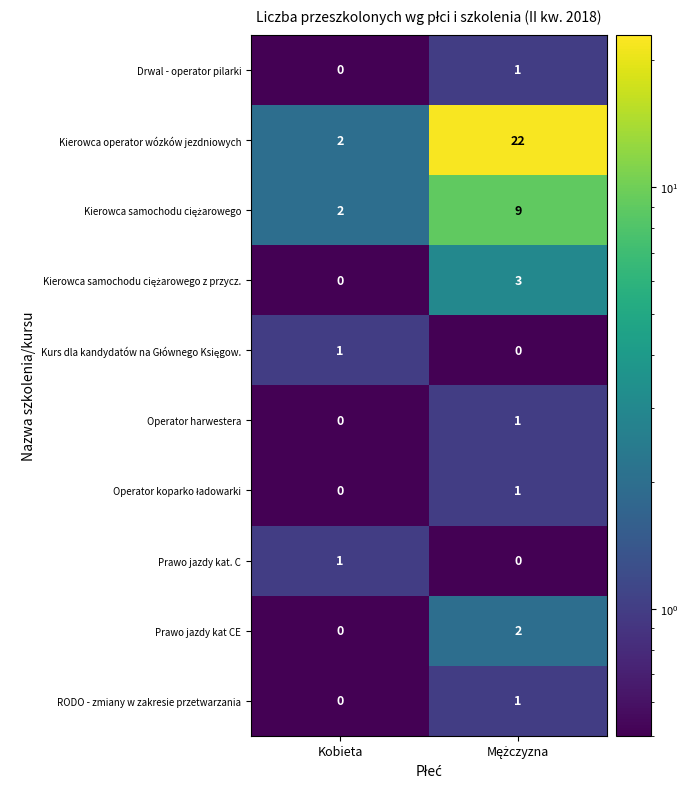

Which series has the largest total across all categories?

Kierowca operator wózków jezdniowych